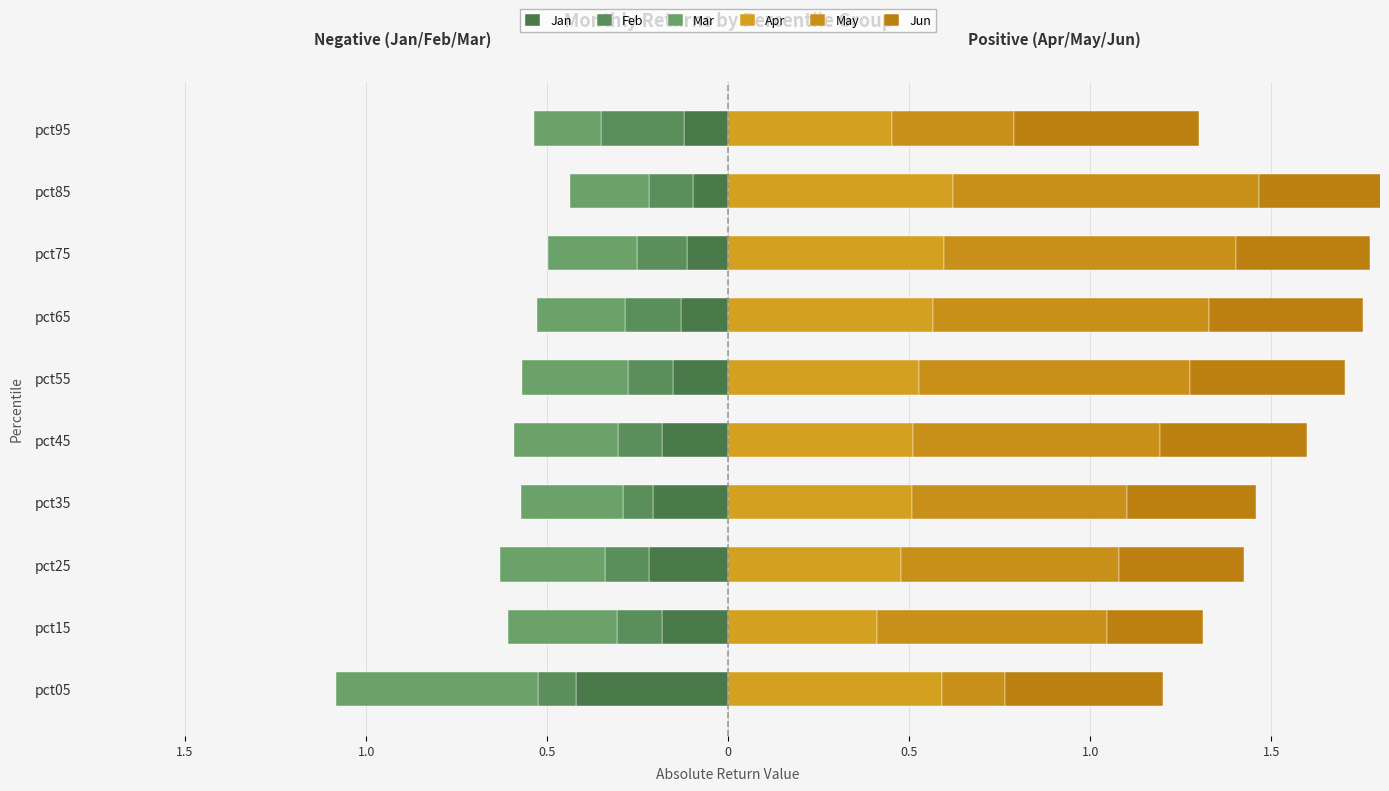

What is the average value of the Jan series?

-0.2